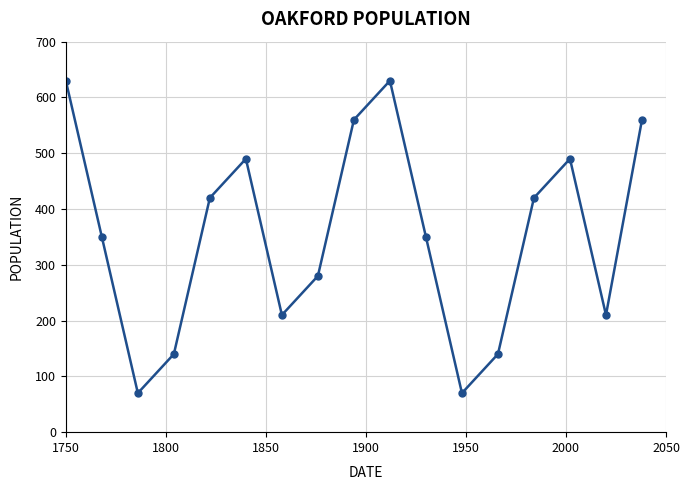

Is this an area chart (filled region under the line)?

No